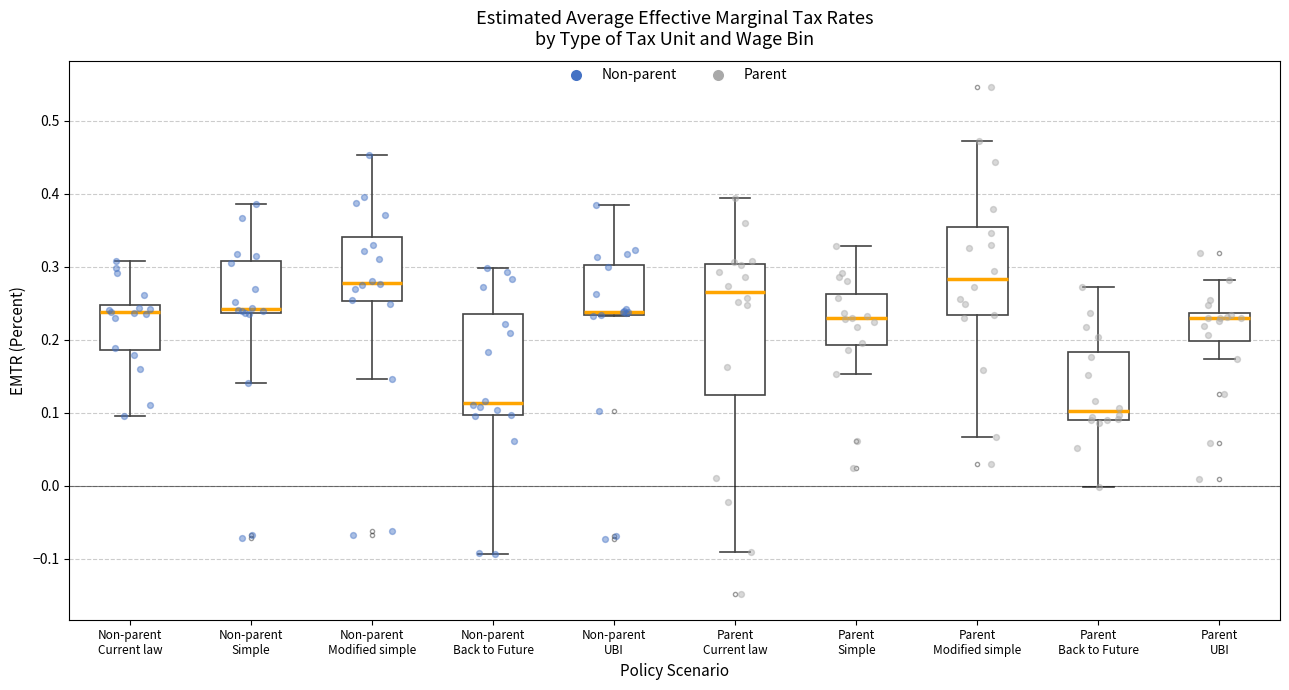

Where is the lower edge of the box for Non-parent Modified simple on the y-axis? The values are not printed on the chart, so give them approximately, as read against the axis.

0.25